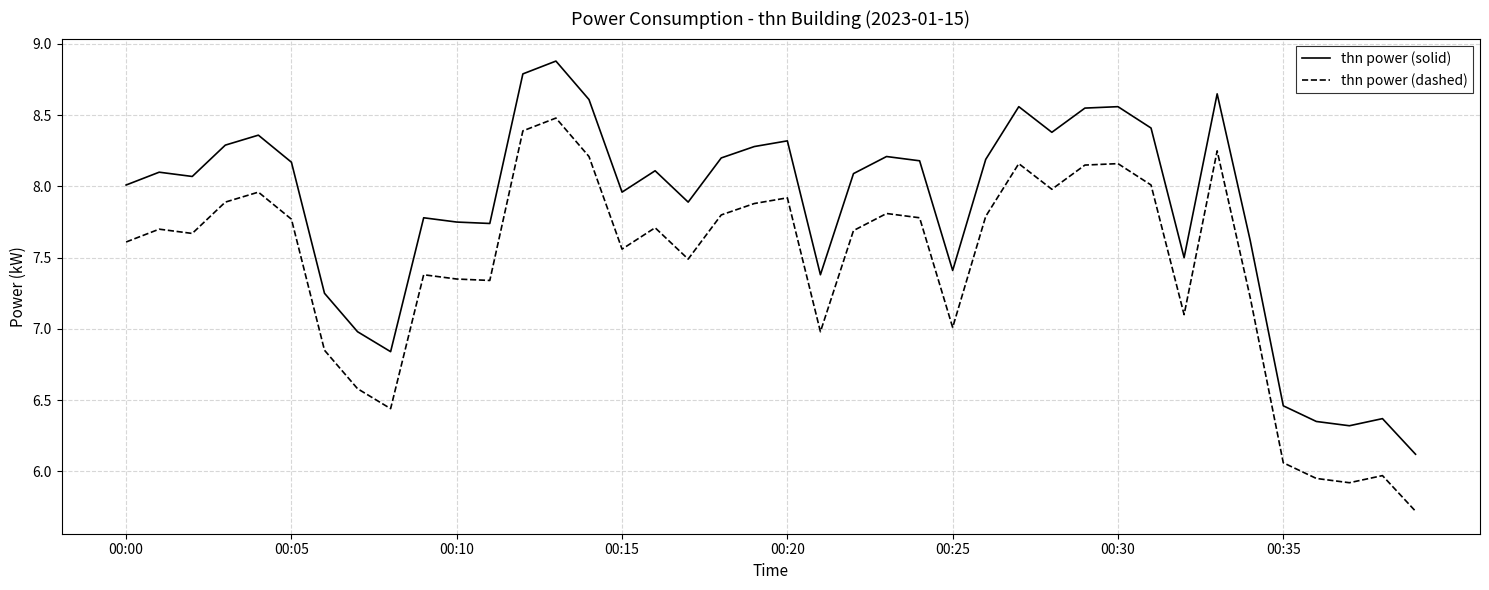

True or false: thn power (solid) and thn power (dashed) cross at least once.

False